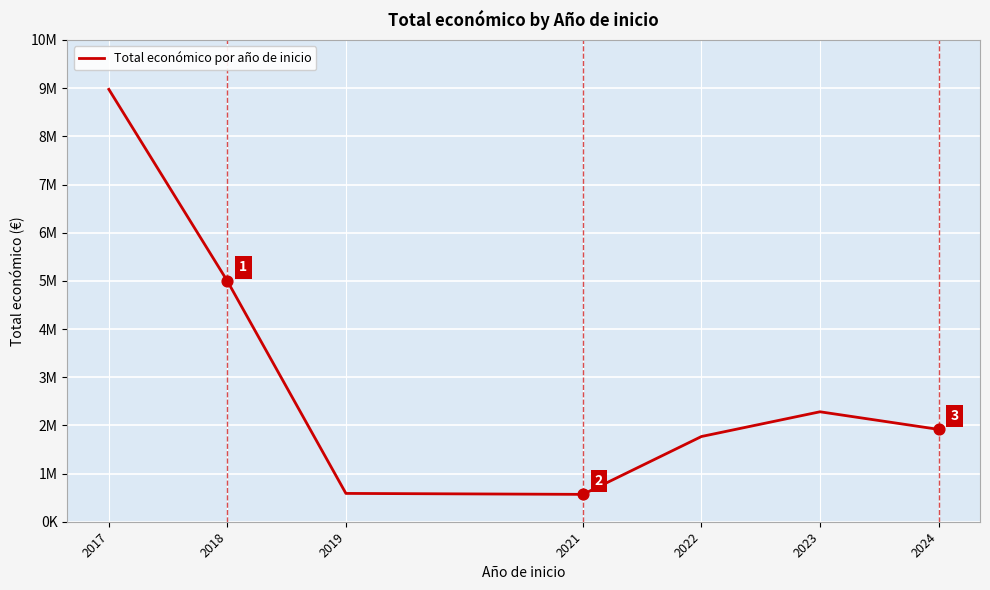

Between 2019 and 2022, which is larger?

2022